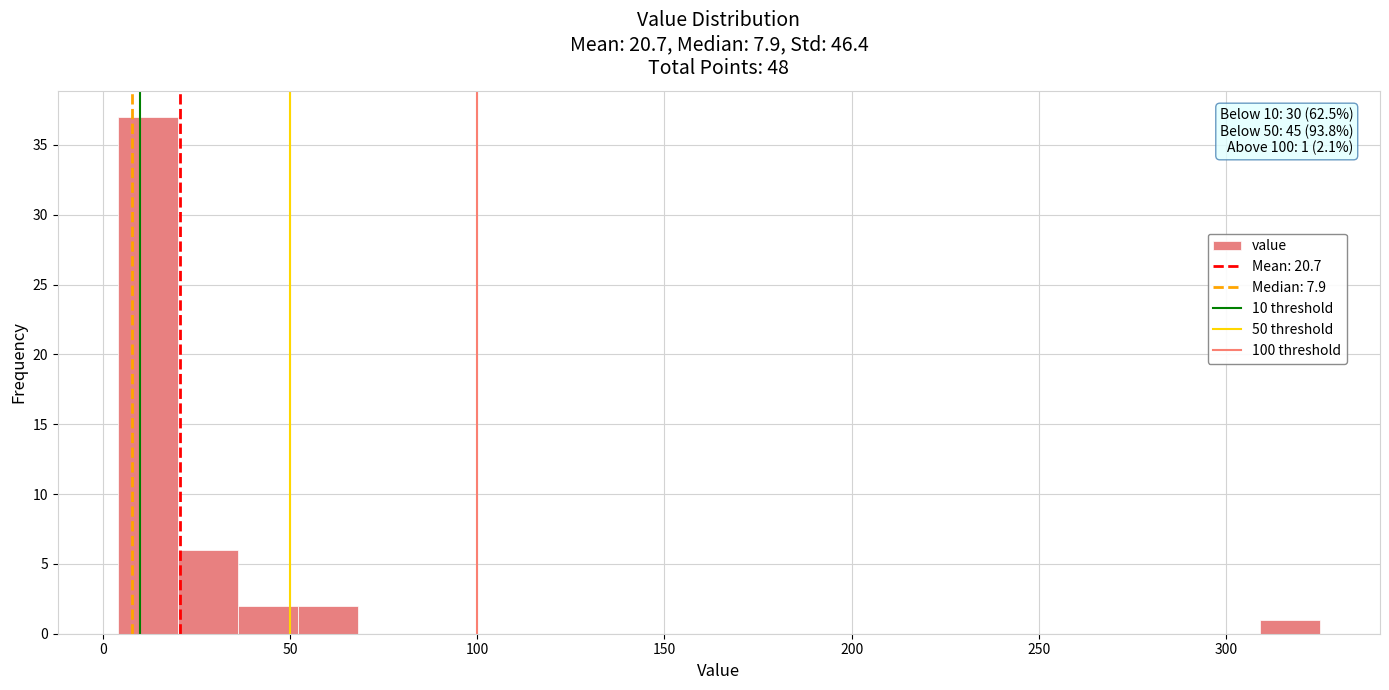

Around what value on the x-axis is the tallest bar? Give the approximate position of its centre, as read against the axis.

10